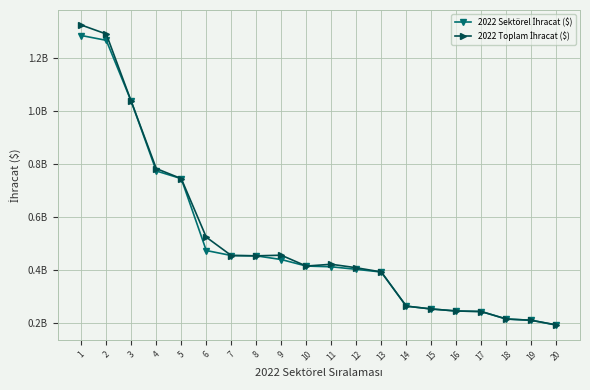

Reading left to right, what are all the values shown in this chart?

2022 Sektörel İhracat ($): 1285937224.2	1267765551.2	1037150604.2	774732467.4	745737711.6	474439816.7	455582416.6	454317349.8	440397037.2	415763746.6	413045070.9	403419004.7	393209371.7	264488873.1	253781891.0	246030142.7	244097272.2	215892842.2	211145634.0	192896356.3
2022 Toplam İhracat ($): 1325565435.0	1291600551.2	1037150604.2	783790843.6	745737711.6	524870752.1	455582416.6	454318122.1	456704592.5	415763746.6	422523974.0	409370186.1	393569181.9	264488873.1	253781891.0	246121387.7	244097272.2	215892842.2	211145634.0	193796743.6